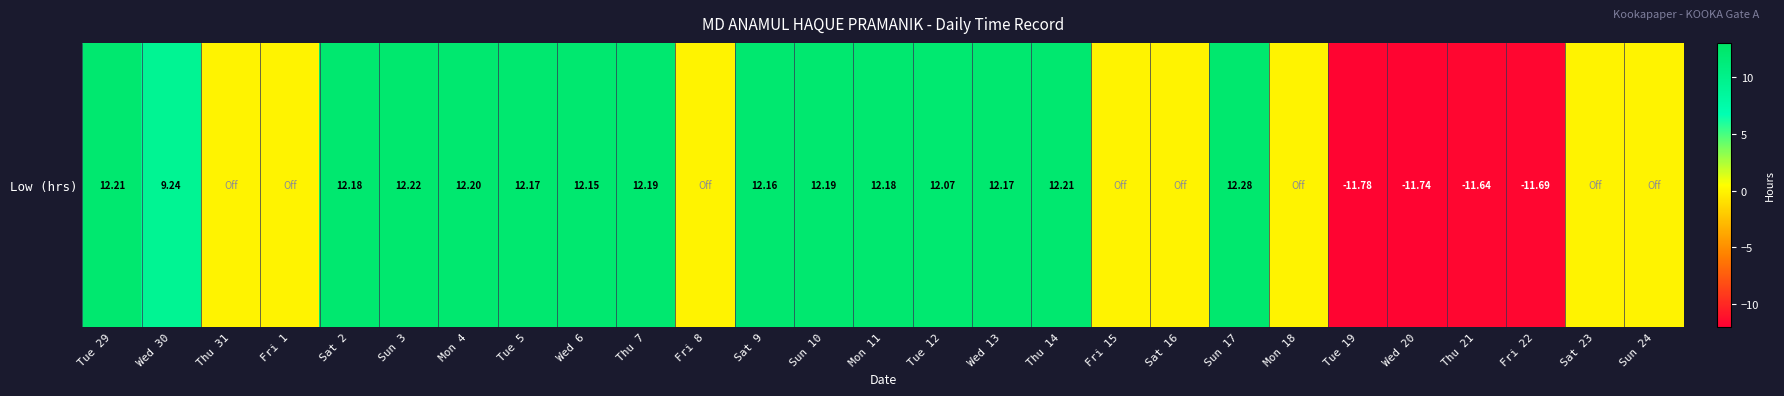

Is it true that the value at Thu 7 is 12.2?

True